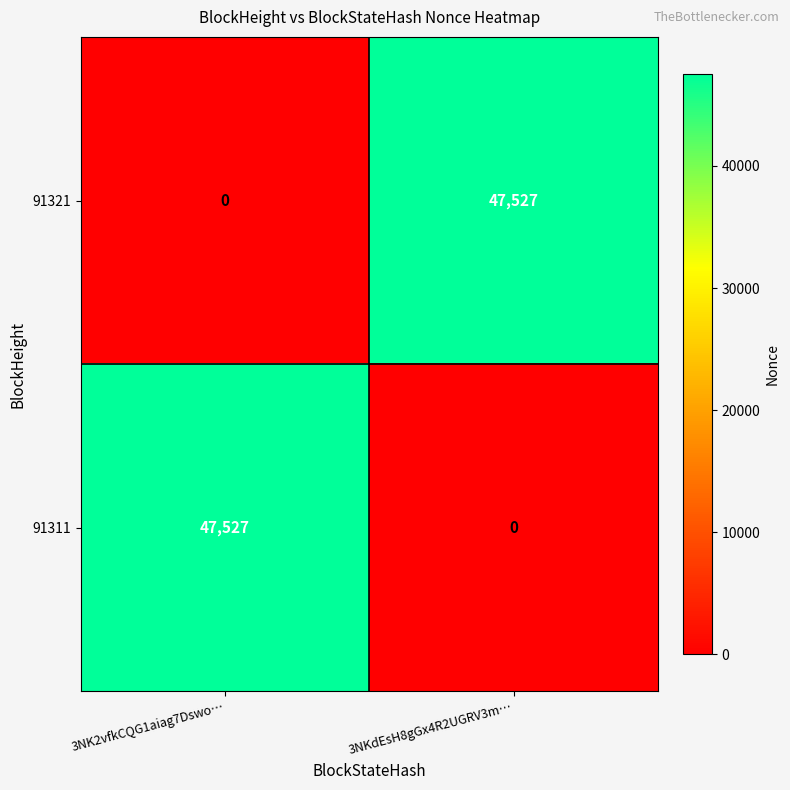

Rank the categories by 91321 value from highest to lowest.

3NKdEsH8gGx4R2UGRV3m…, 3NK2vfkCQG1aiag7Dswo…